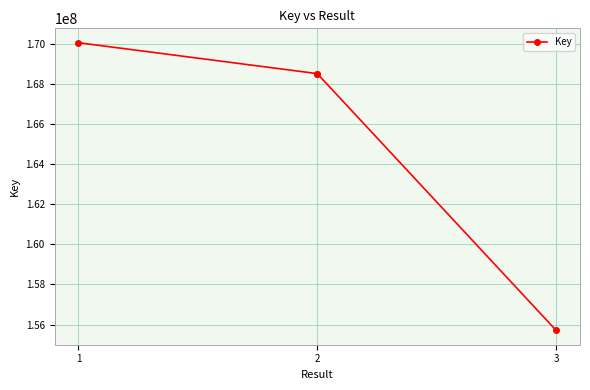

Between 3 and 2, which is larger?

2